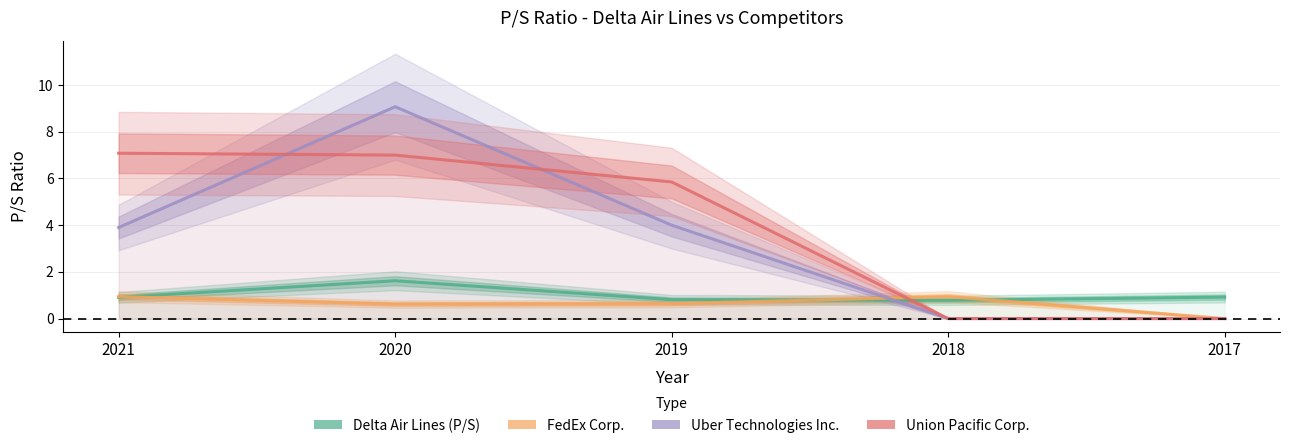

List the labels in order of FedEx Corp. value, largest first.

2021, 2018, 2019, 2020, 2017